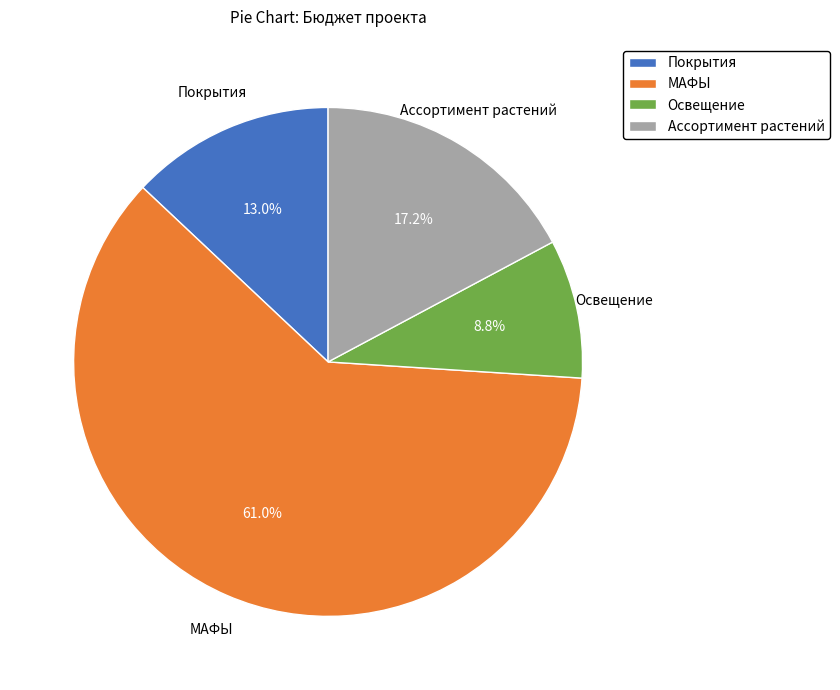

The Ассортимент растений slice represents 26% of the pie. True or false?

False